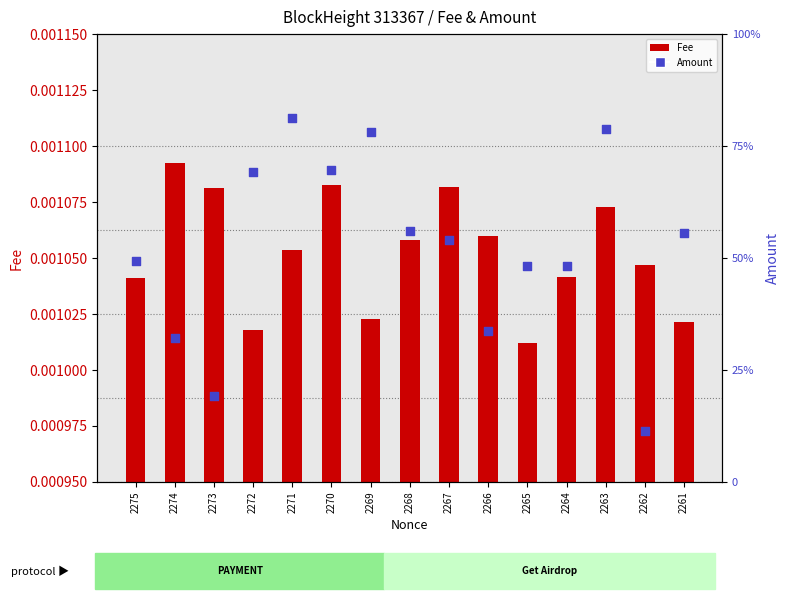

Which series has the widest spread of Y values?

Amount